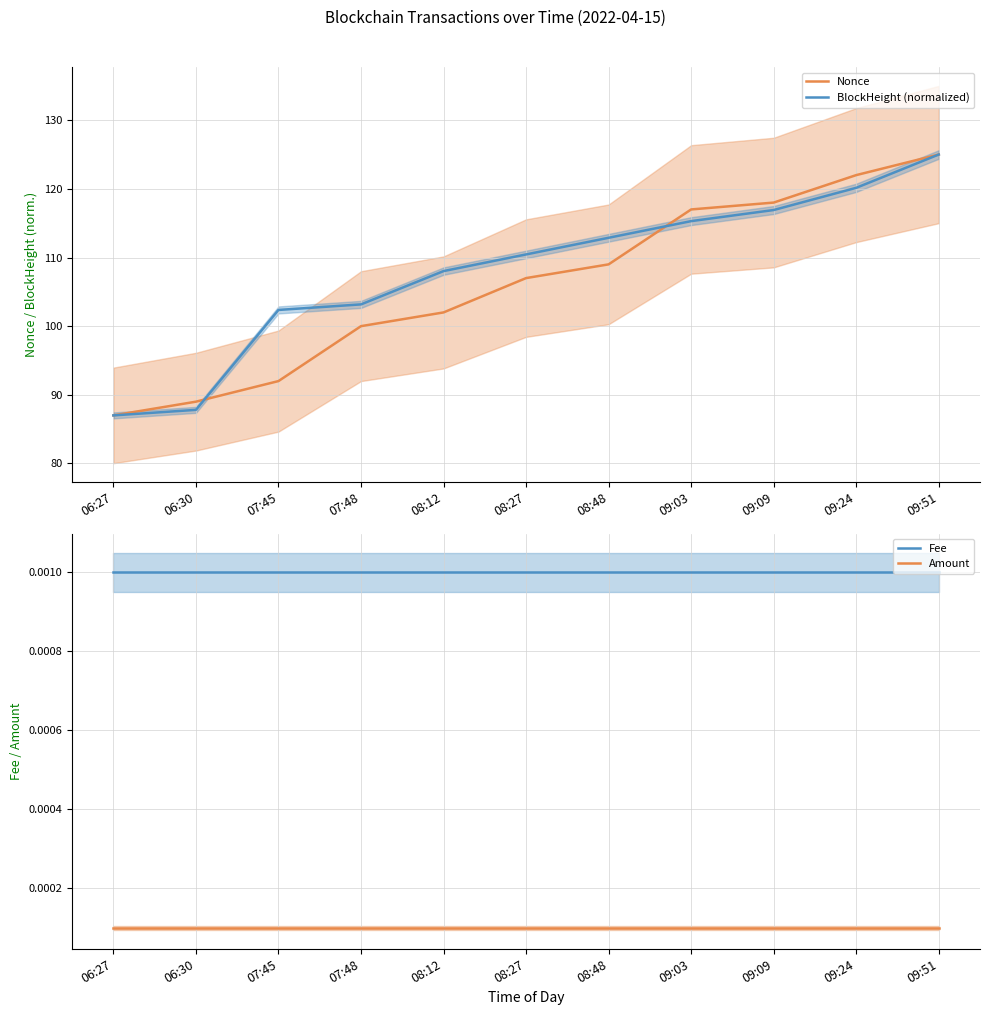

At how many categories does at least one series exceed 73?

11